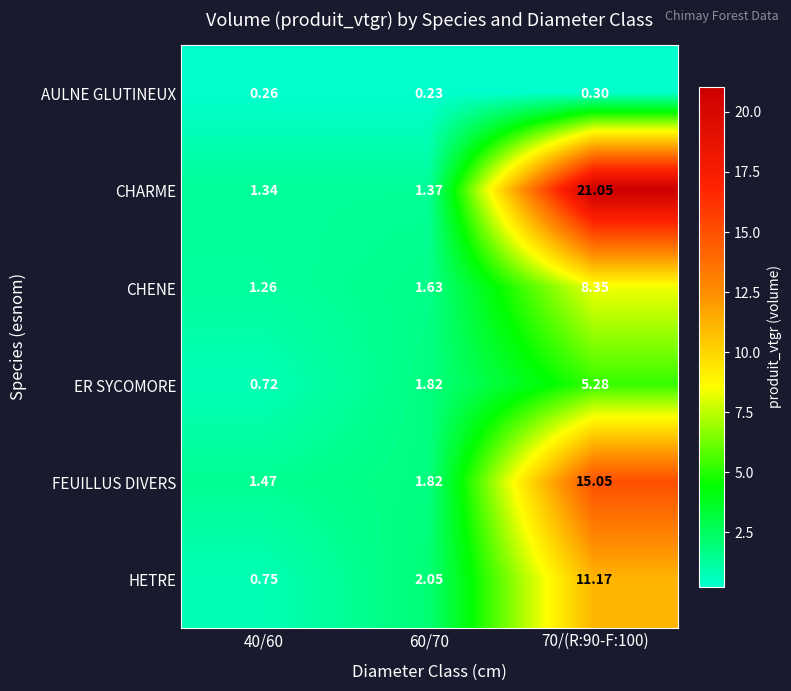

Is the value of HETRE at 60/70 greater than the value of AULNE GLUTINEUX at 40/60?

Yes